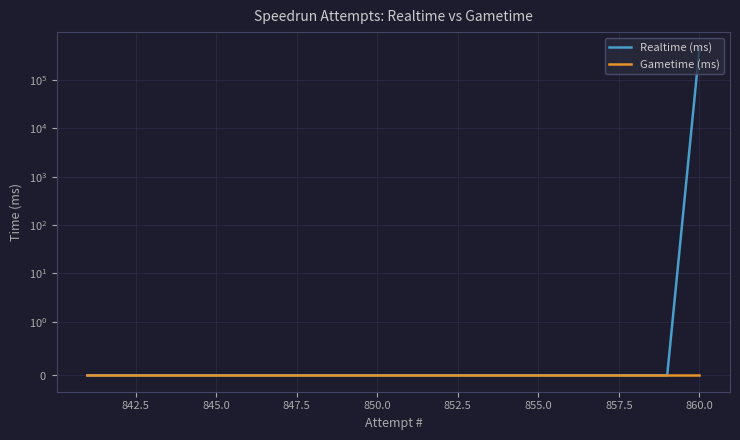

Rank the series at 847.5 from highest to lowest value.

Realtime (ms), Gametime (ms)